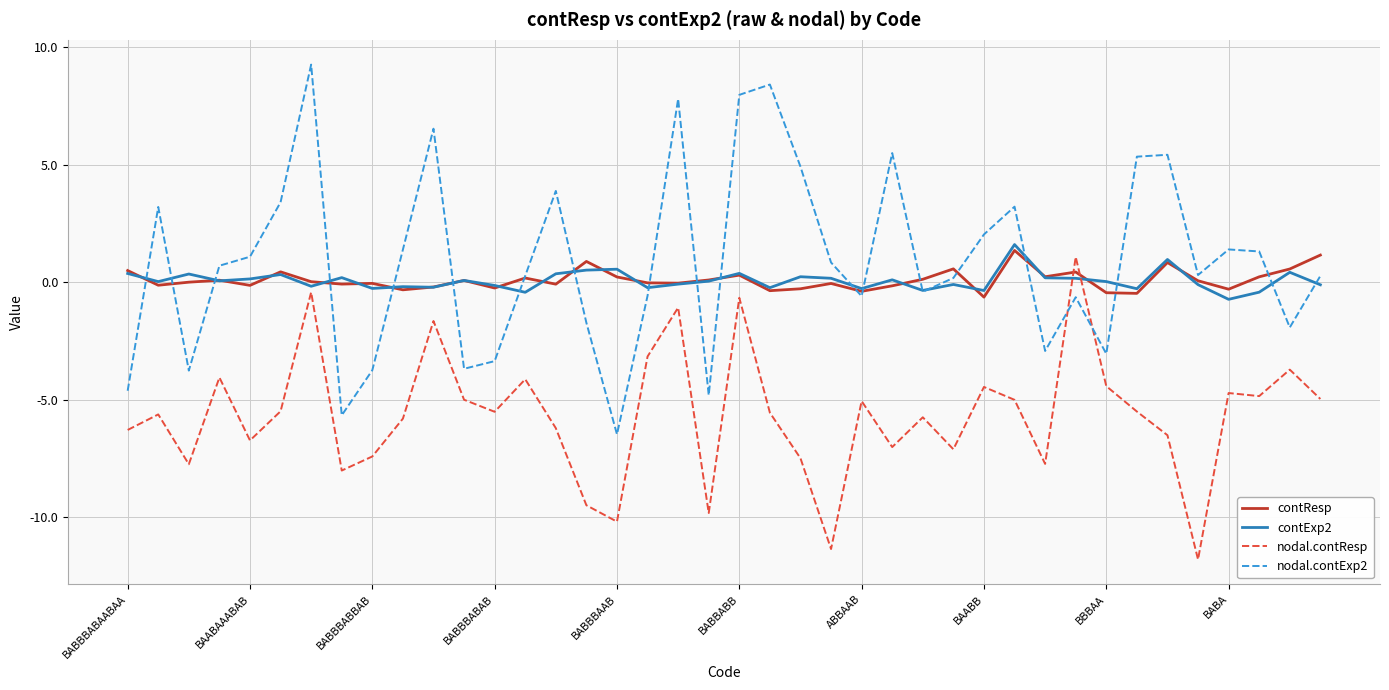

What is the minimum value for nodal.contExp2?

-6.5